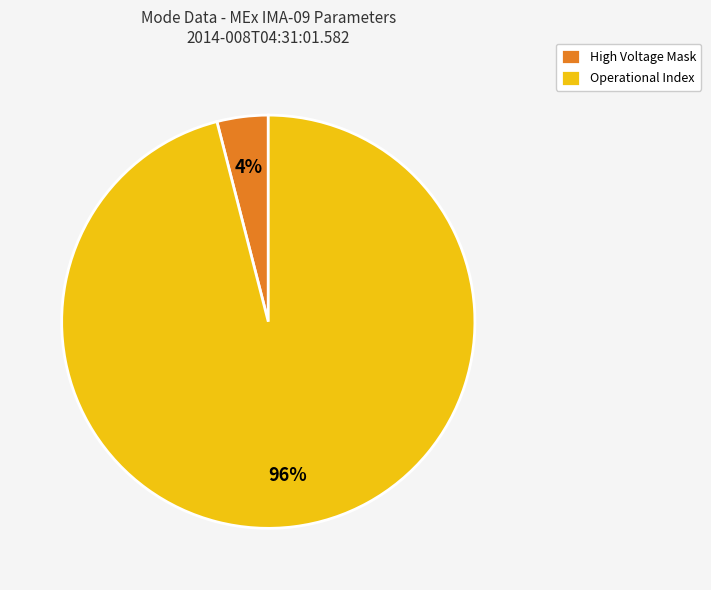

Combined, do High Voltage Mask and Operational Index account for over 50%?

Yes